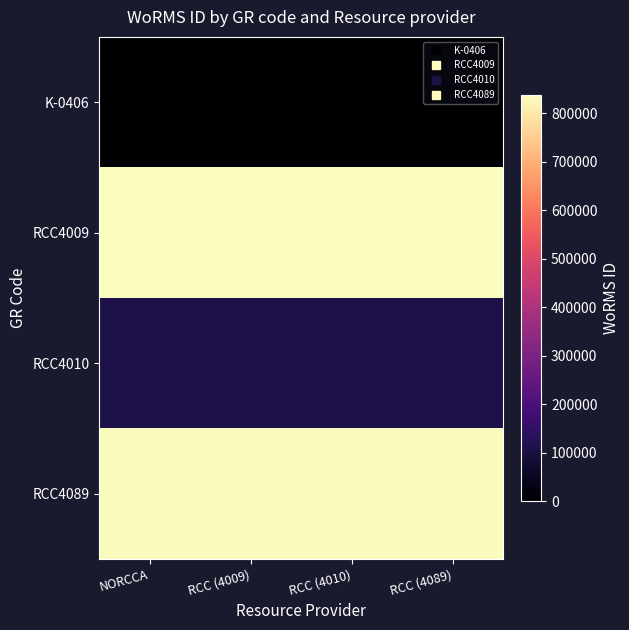

Count the number of data series in this chart.

4